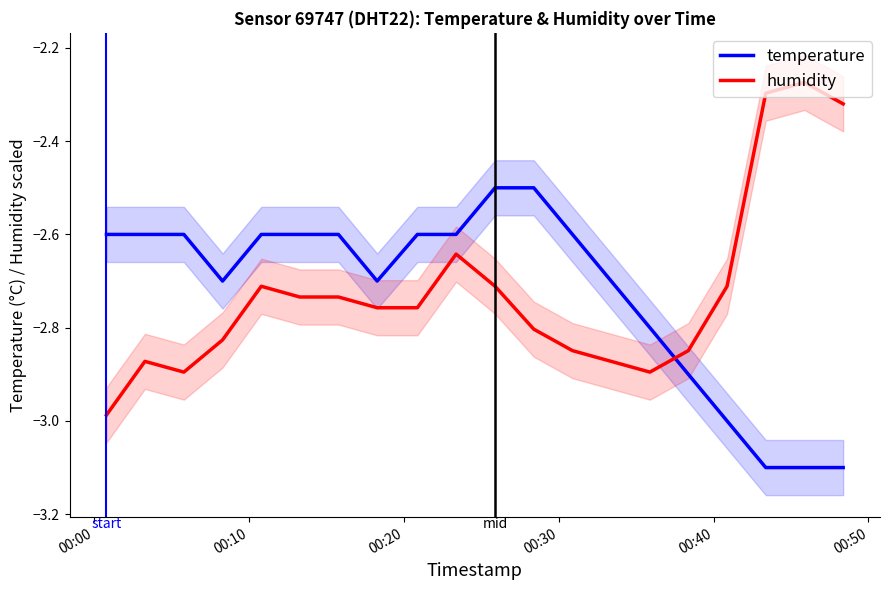

Which series has the largest range (max minus min)?

humidity